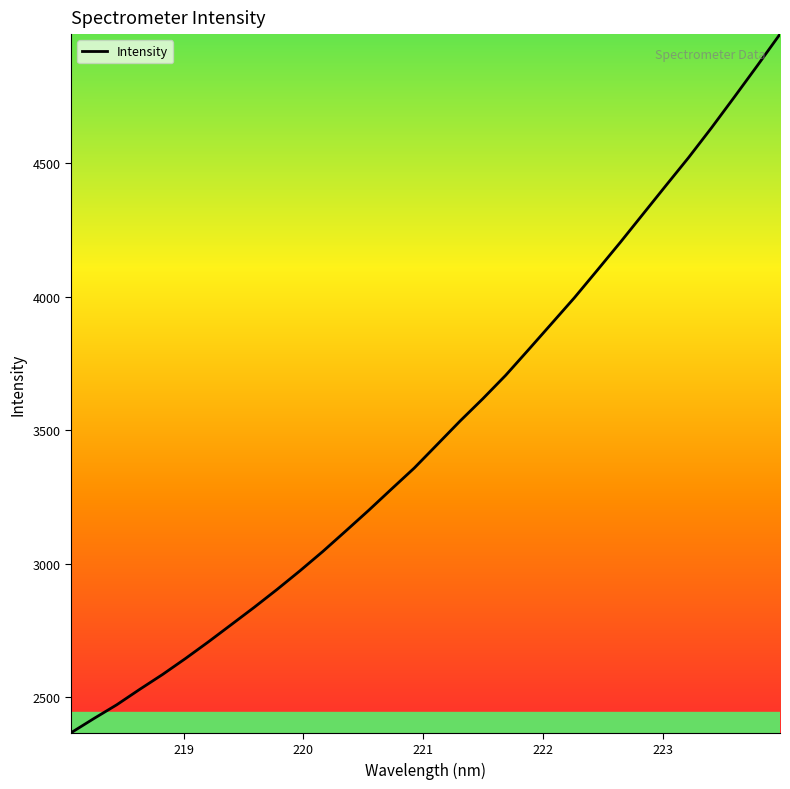

What is the difference between the maximum and minimum values?

2616.1